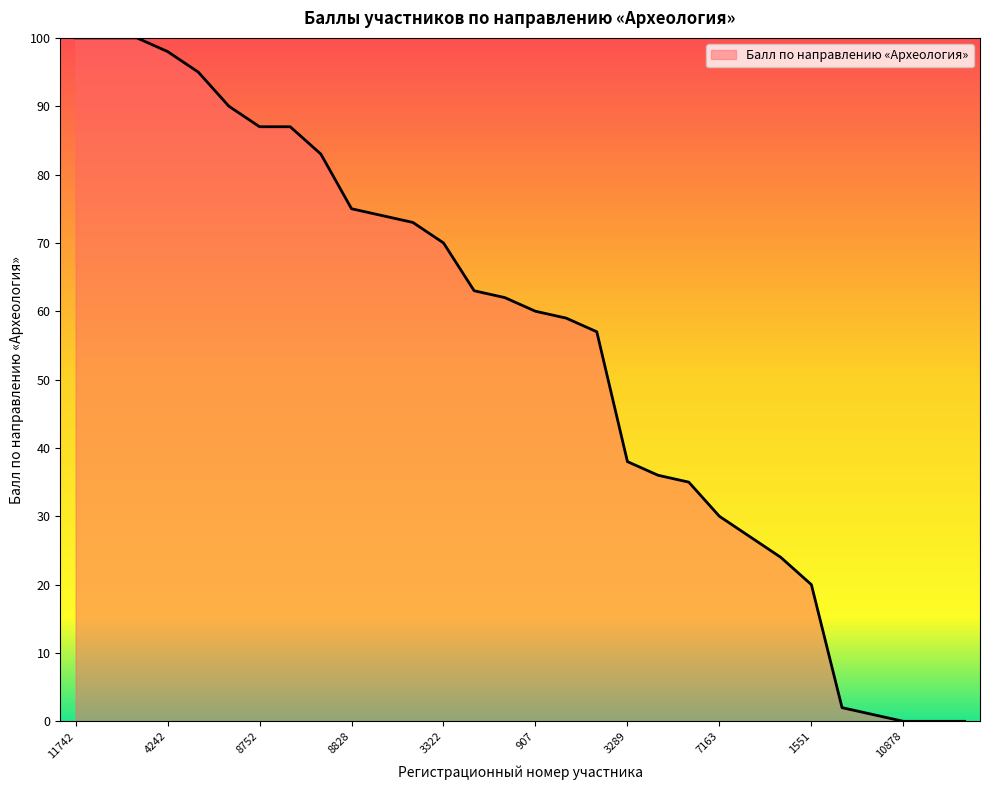

What is the maximum value shown in the chart?

100